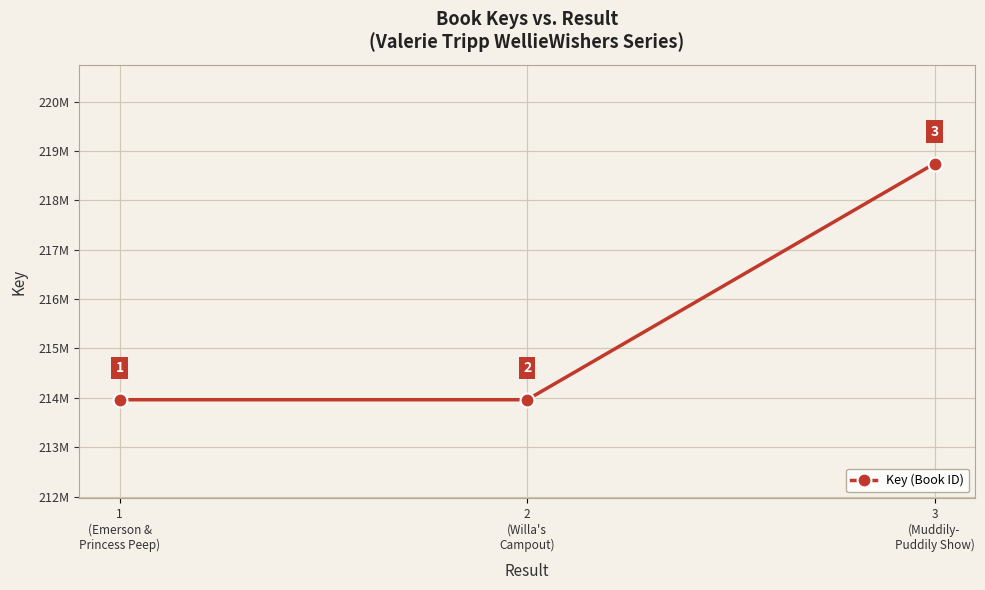

What is the label of the 3rd point from the right?

1
(Emerson &
Princess Peep)